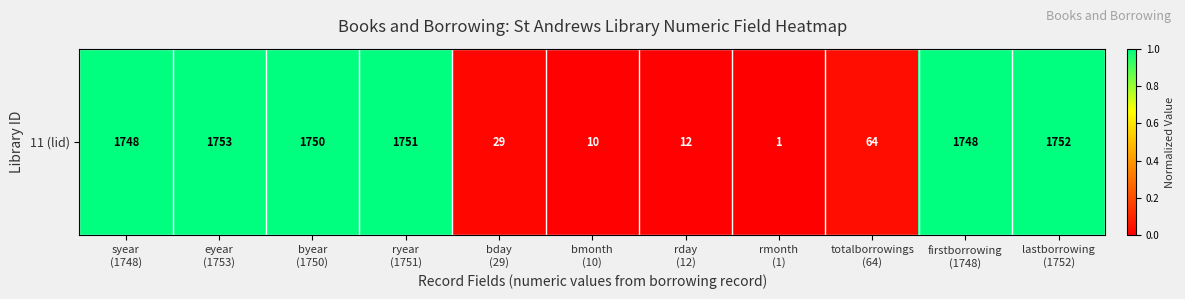

Which category has the highest value across all series?

eyear
(1753)